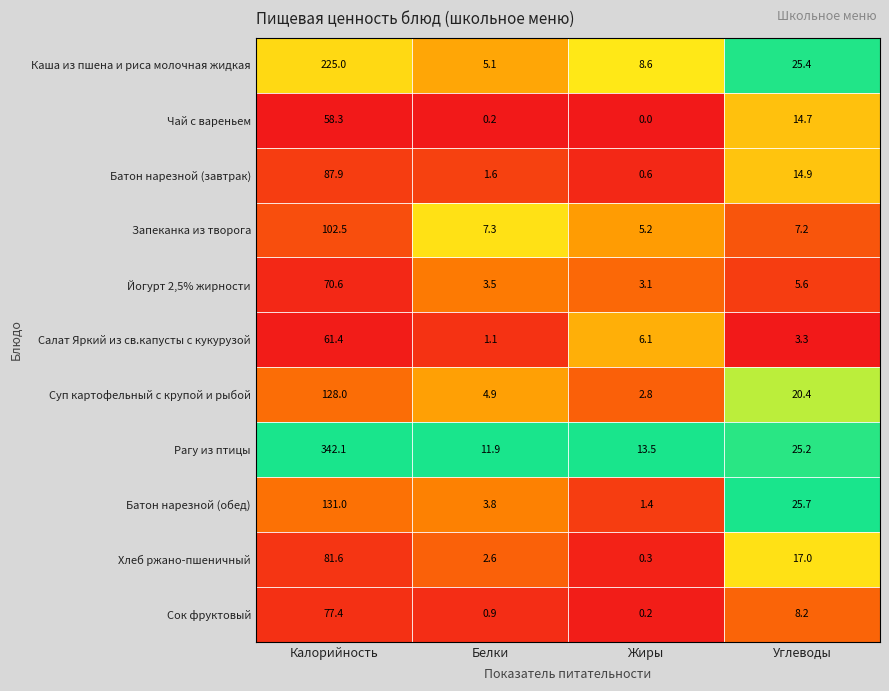

At which category is the sum across all series the highest?

Калорийность